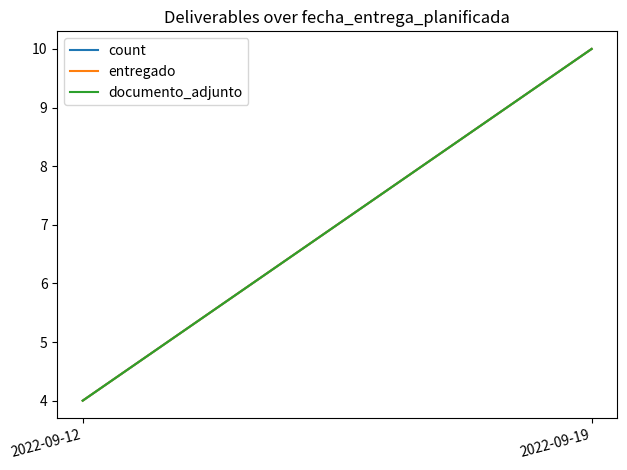

What is the difference between the documento_adjunto values at 2022-09-12 and 2022-09-19?

6